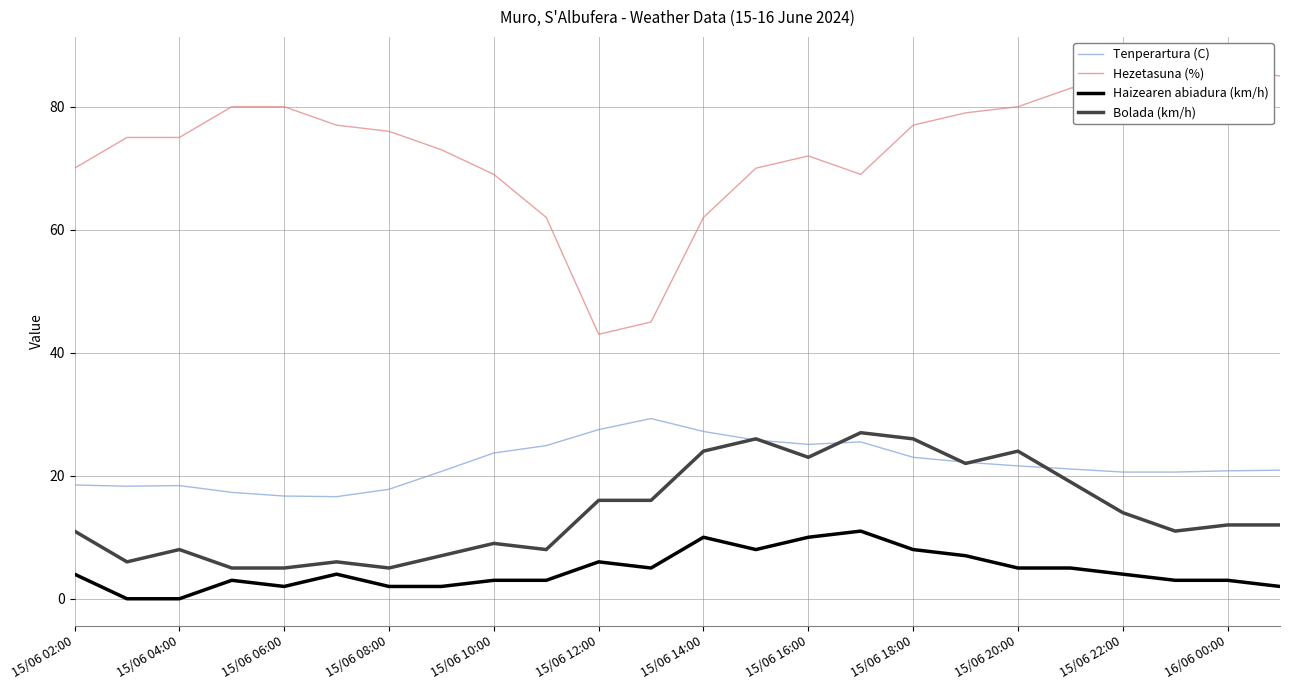

True or false: Hezetasuna (%) and Tenperartura (C) cross at least once.

False